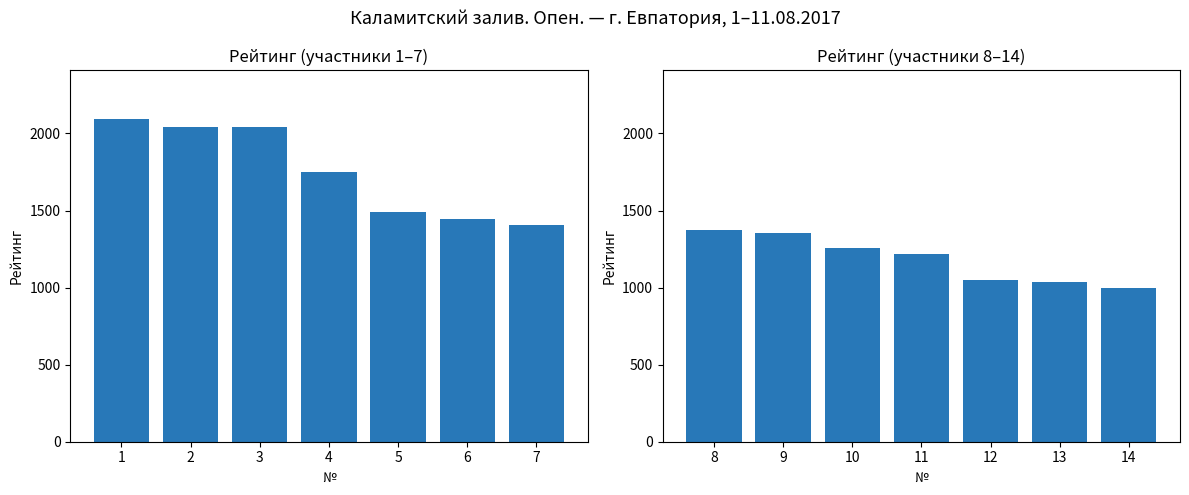

What is the sum of the Рейтинг (1–7) values at 6 and 4?

3194